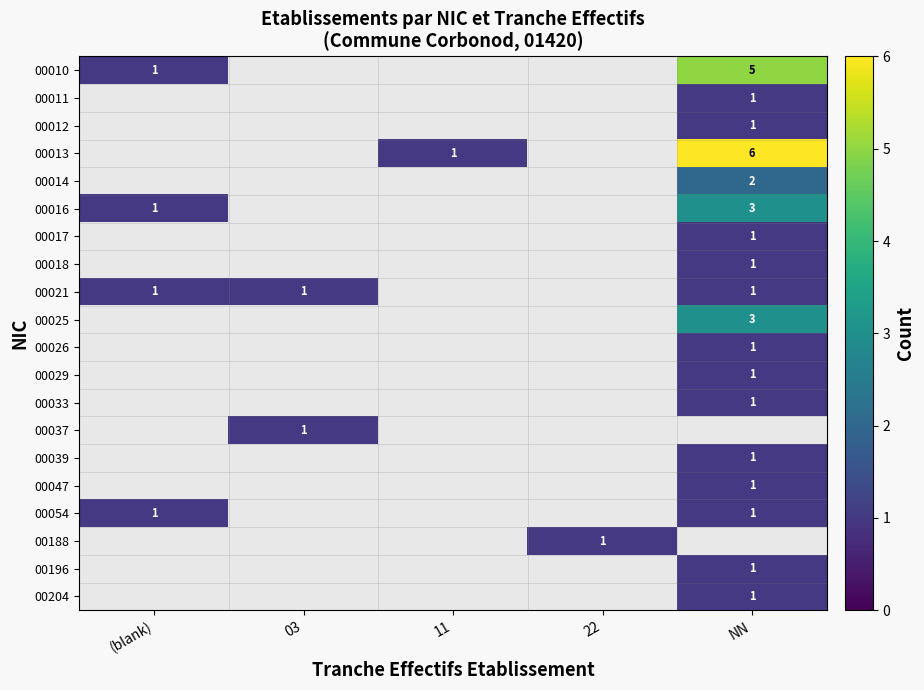

Is it true that 00021 equals 2 at 03?

False